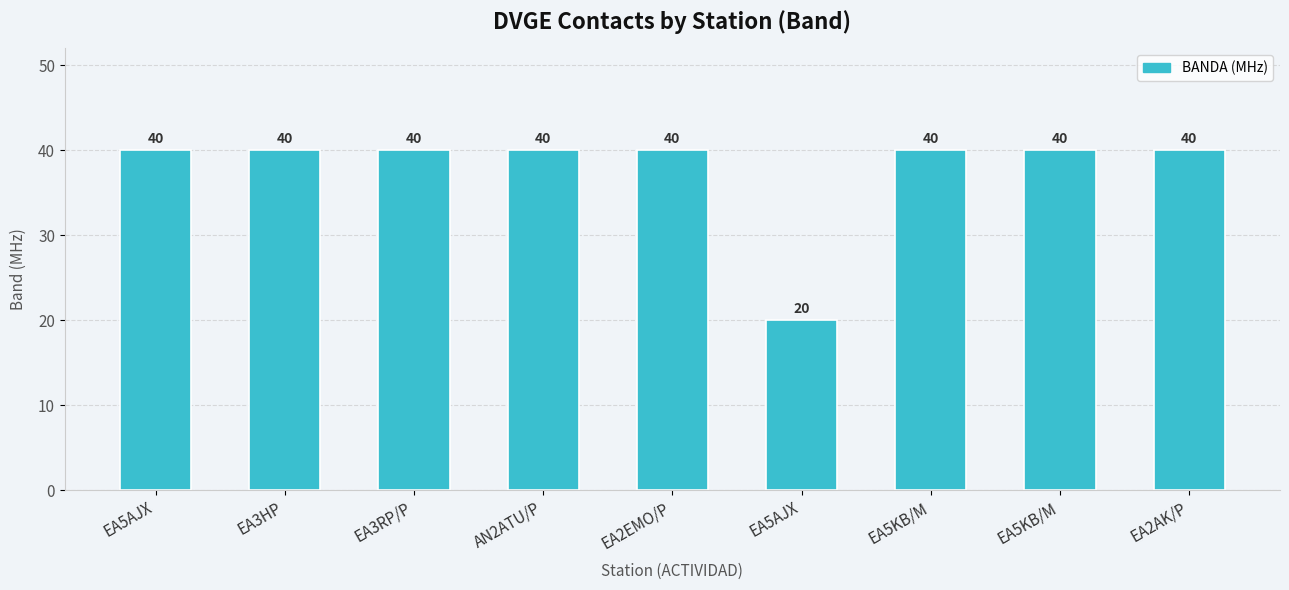

Reading left to right, transcribe all the data shown in this chart.

EA5AJX=40	EA3HP=40	EA3RP/P=40	AN2ATU/P=40	EA2EMO/P=40	EA5AJX=20	EA5KB/M=40	EA5KB/M=40	EA2AK/P=40